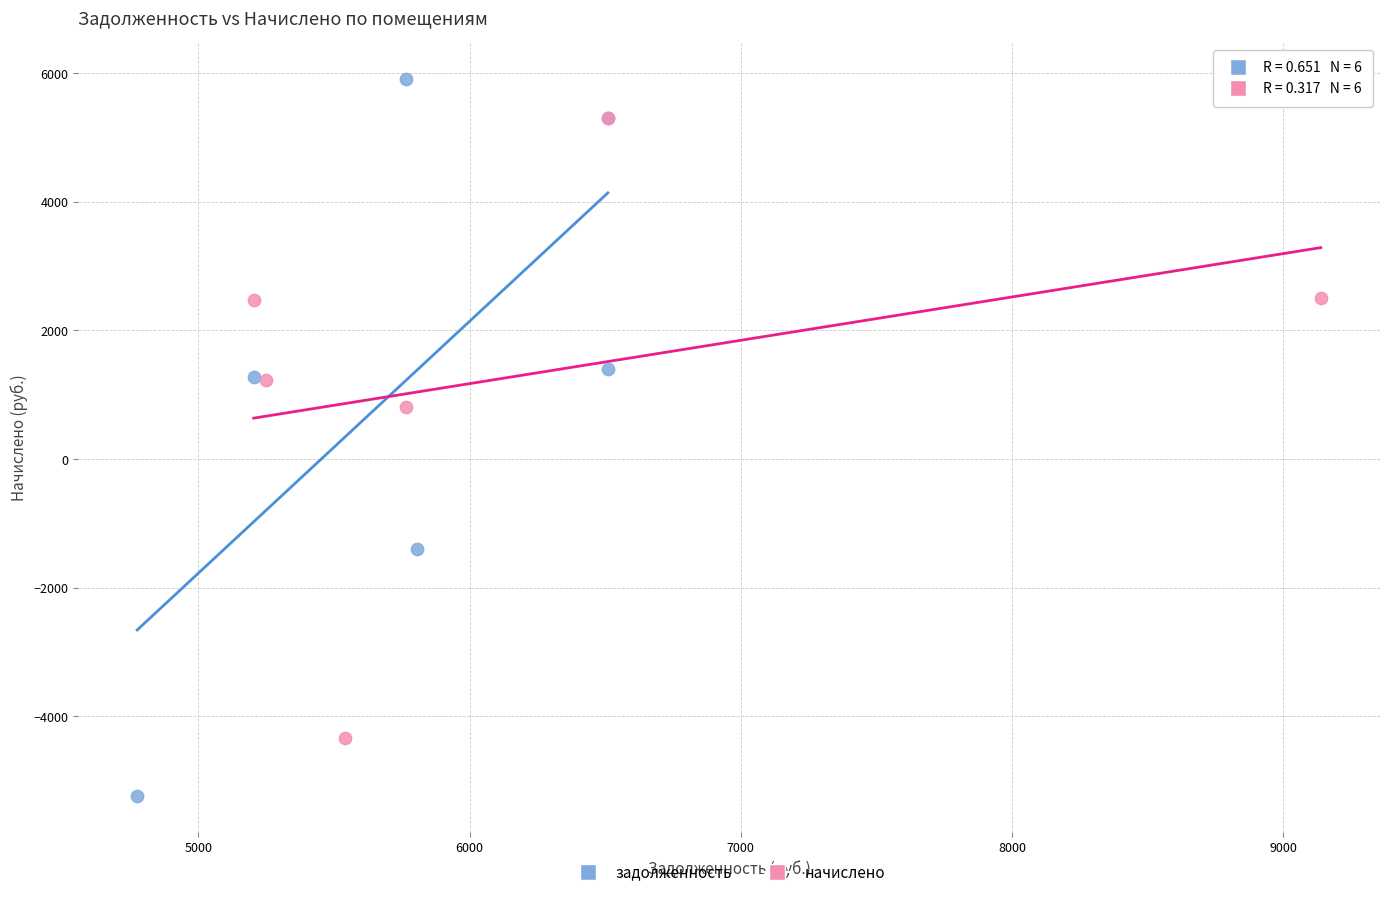

Which series contains the highest Y value?

задолженность